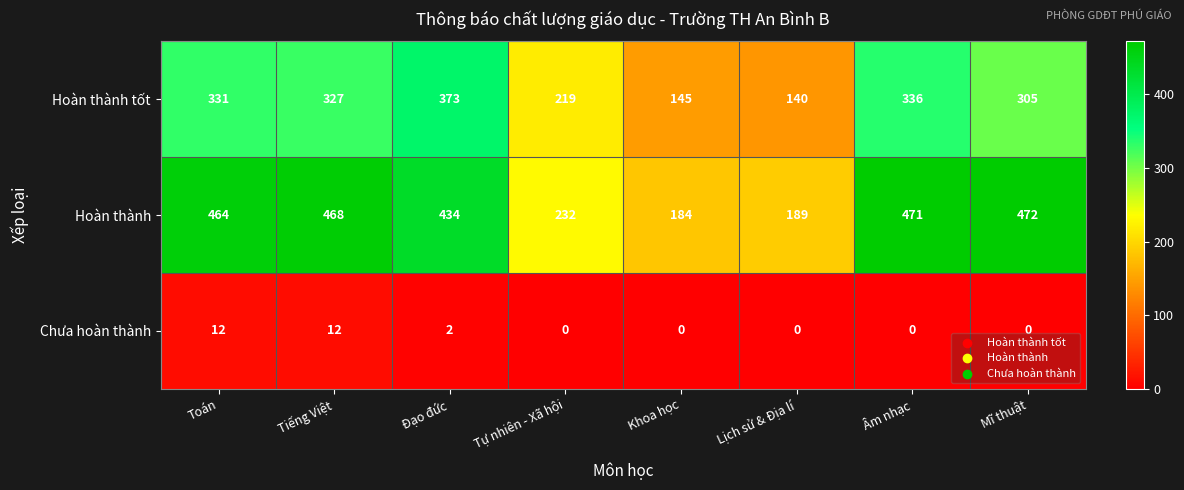

What is the spread (max minus min) of values at Khoa học?

184